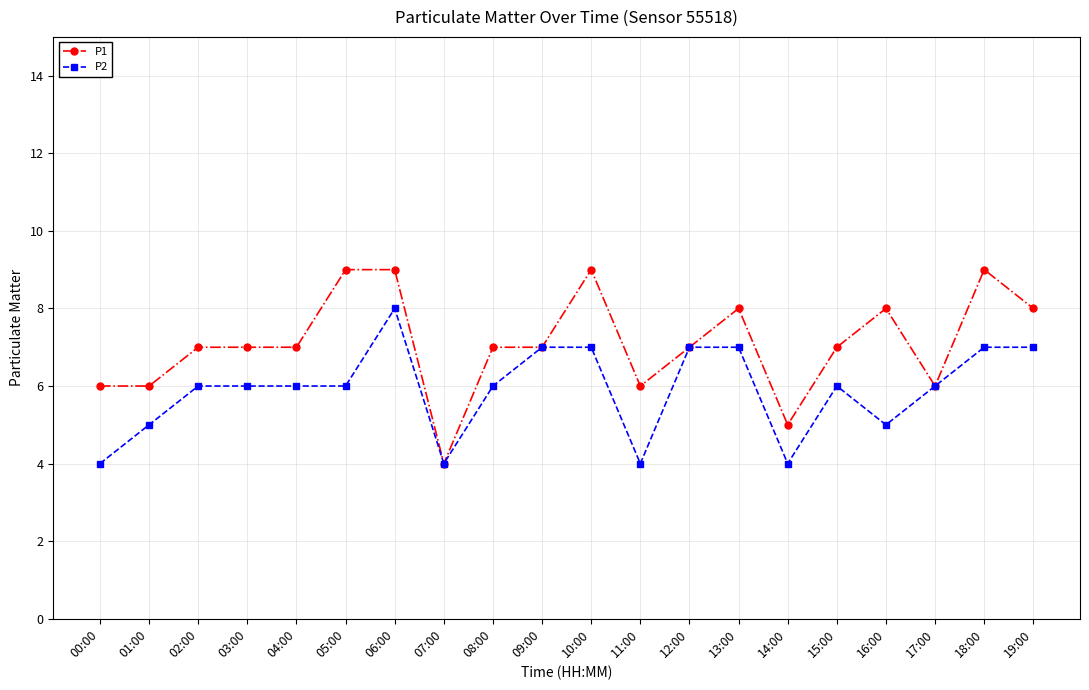

What is the lowest value of the P1 series?

4